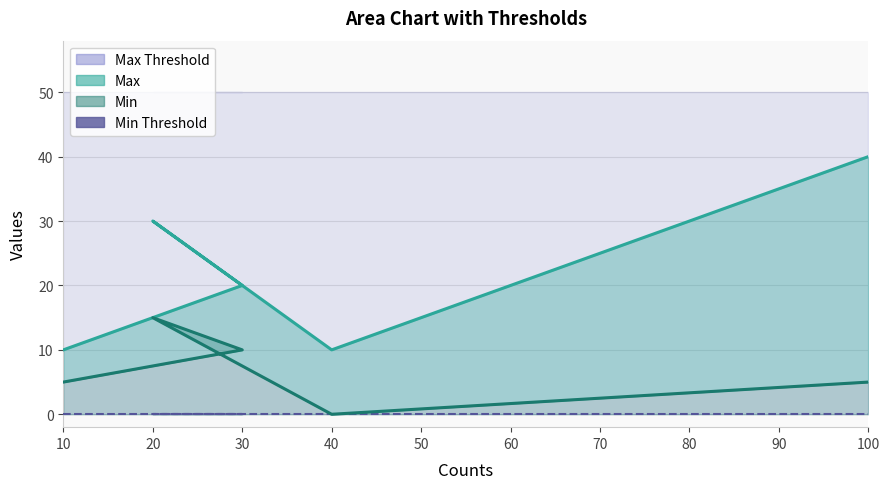

True or false: Max and Min intersect in this chart.

False